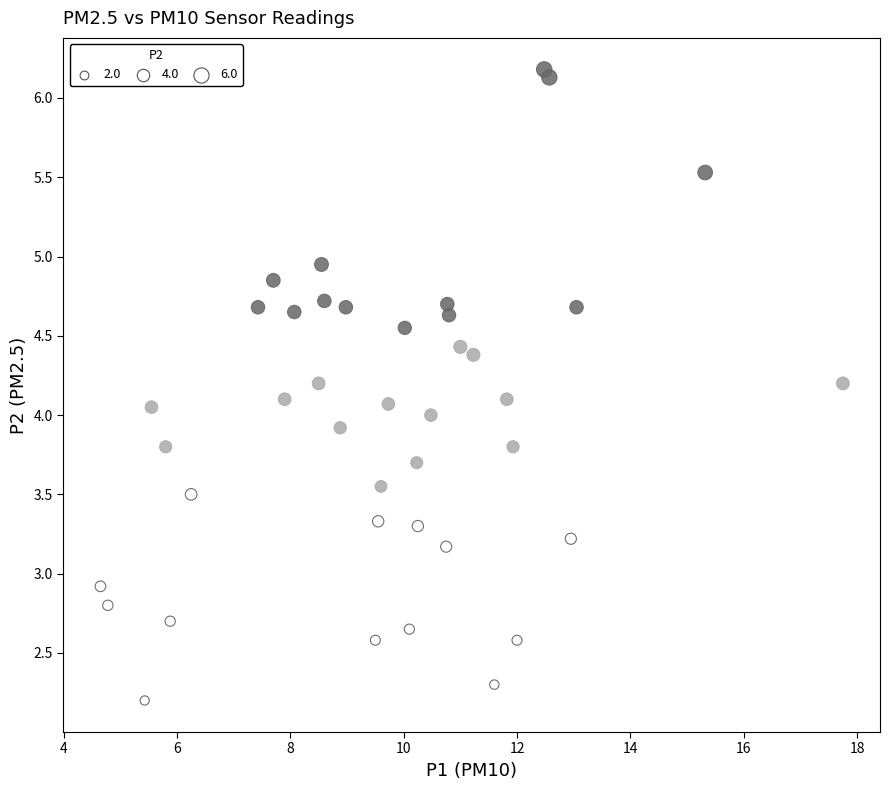

What is the range of X values (max minus min)?

13.1